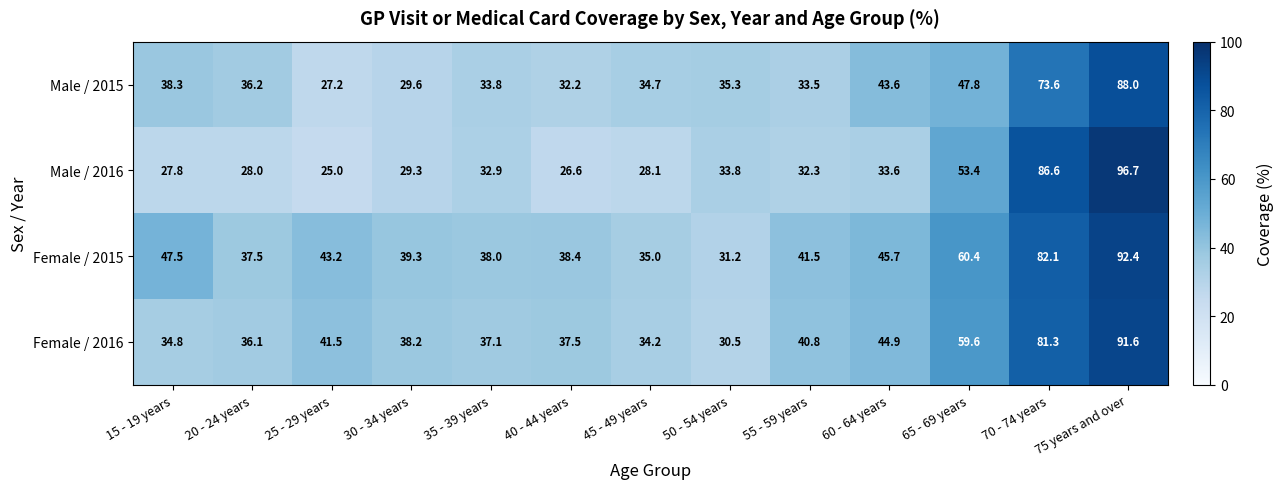

Which series has the largest total across all categories?

Female / 2015